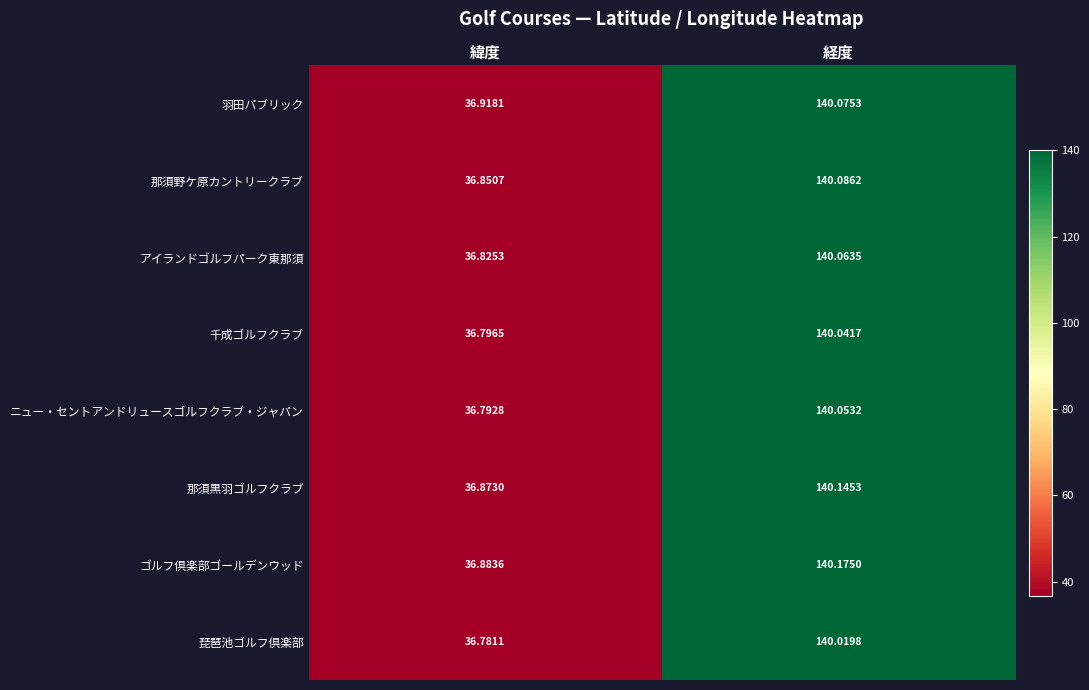

How many distinct data groups are displayed?

8